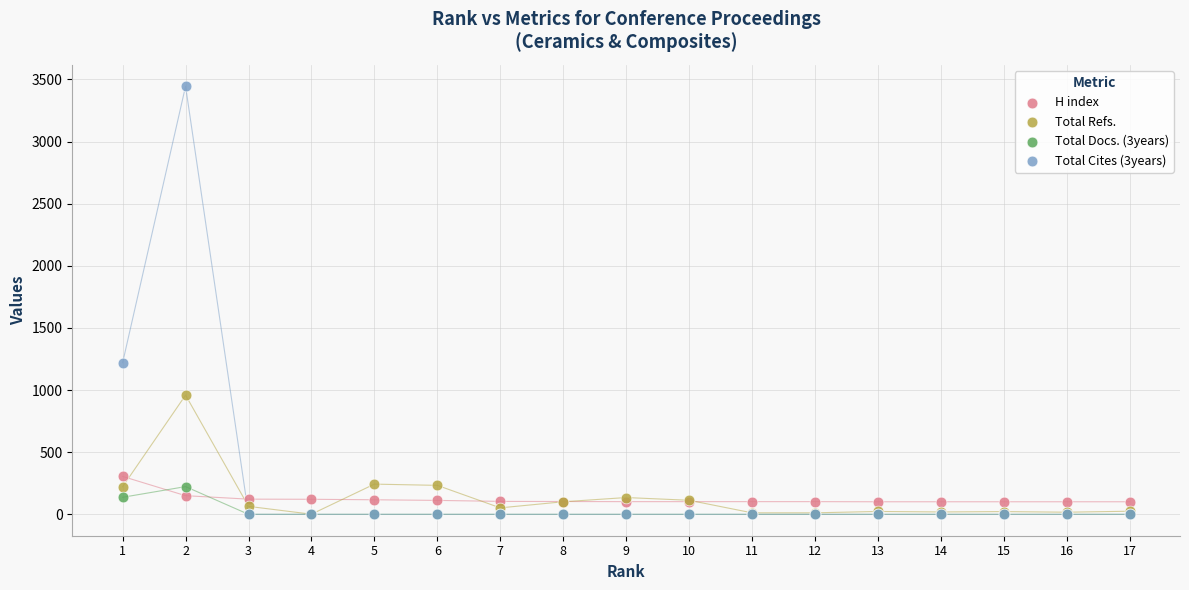

In the Total Refs. series, what Y value is closest to 480?

243